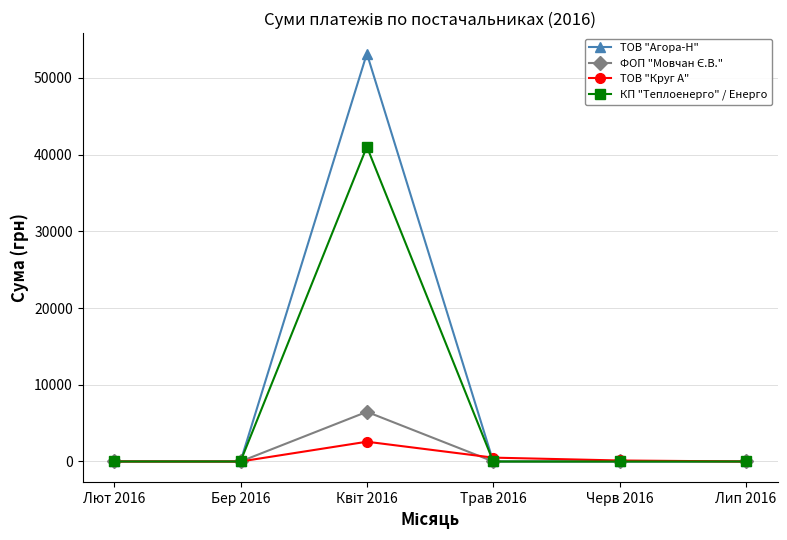

How many lines are shown in the chart?

4